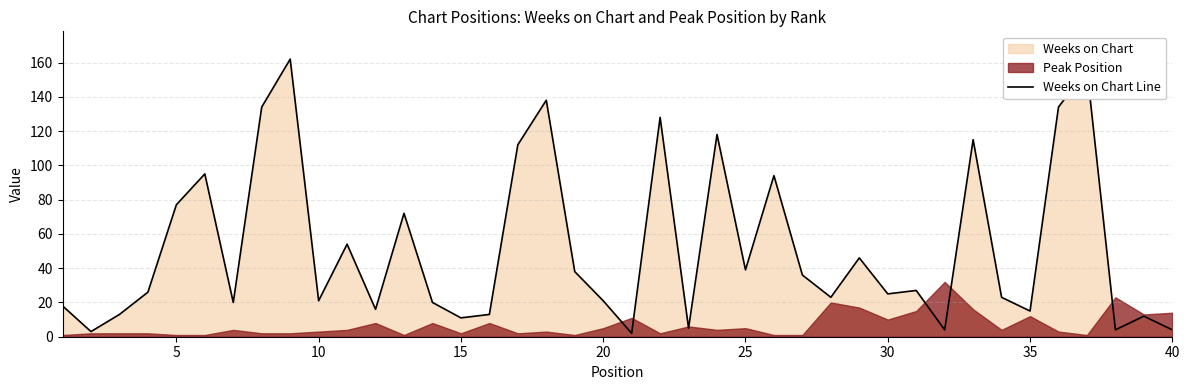

What is the maximum value for Weeks on Chart Line?

162